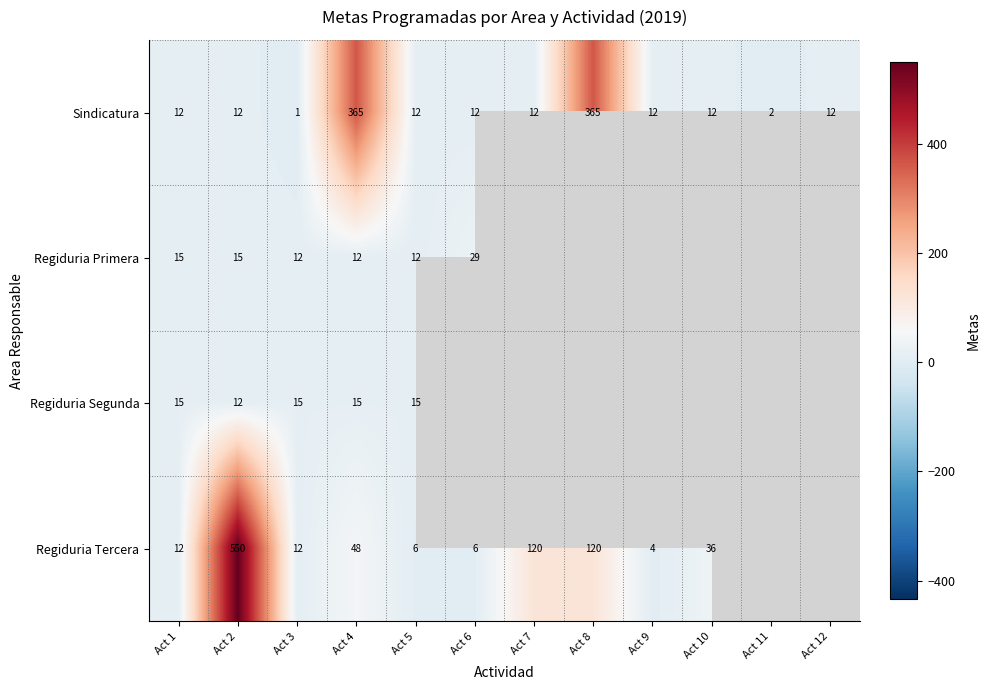

At how many categories does at least one series exceed 185?

3